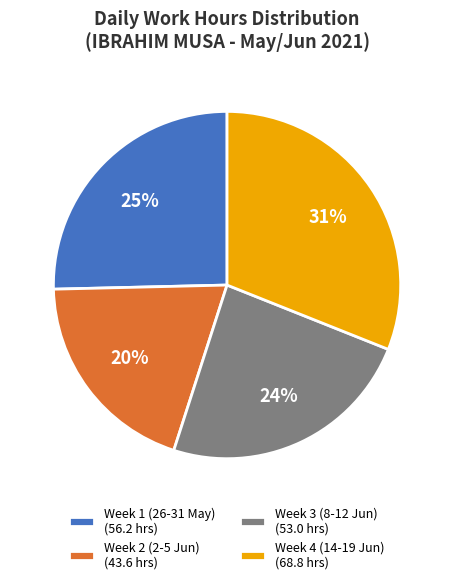

Approximately how many times larger is the value at Week 4 (14-19 Jun) (68.8 hrs) compared to Week 2 (2-5 Jun) (43.6 hrs)?

1.6